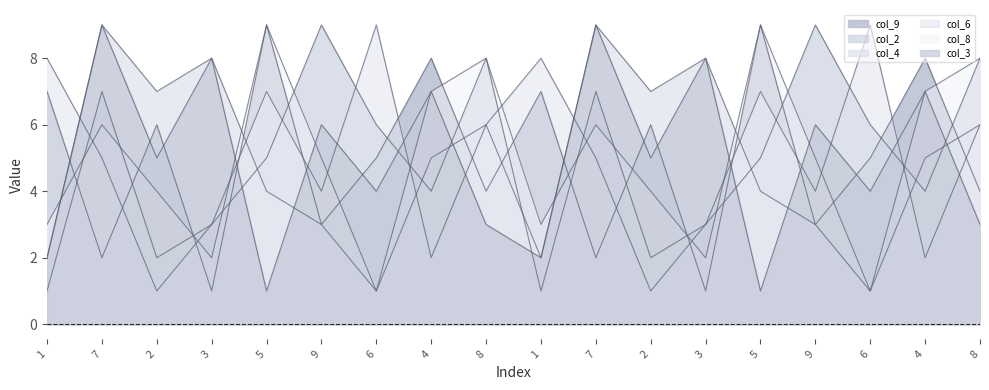

Reading left to right, extract all data points from this chart.

col_9_line: 7	2	6	1	9	3	5	8	4	7	2	6	1	9	3	5	8	4
col_2_line: 1	7	2	3	5	9	6	4	8	1	7	2	3	5	9	6	4	8
col_4_line: 2	9	7	8	4	3	1	5	6	2	9	7	8	4	3	1	5	6
col_6_line: 8	5	1	3	7	4	9	2	6	8	5	1	3	7	4	9	2	6
col_8_line: 3	6	4	2	9	5	1	7	8	3	6	4	2	9	5	1	7	8
col_3_line: 2	9	5	8	1	6	4	7	3	2	9	5	8	1	6	4	7	3